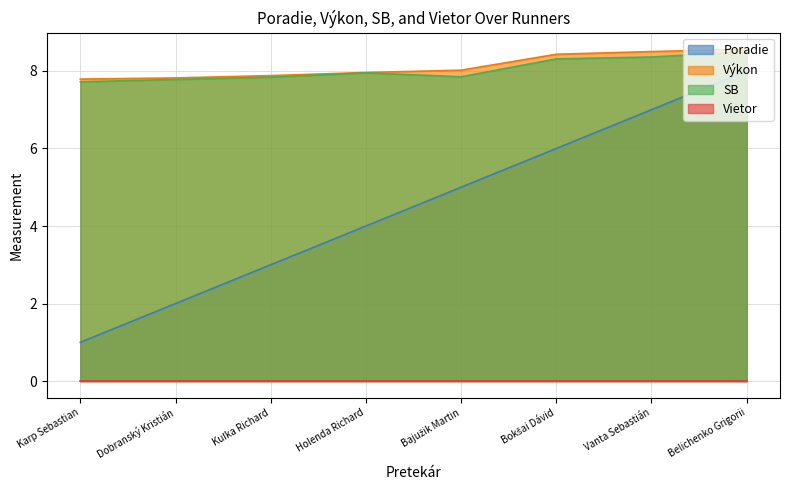

What is the approximate value of Poradie at Vanta Sebastián?

7.0